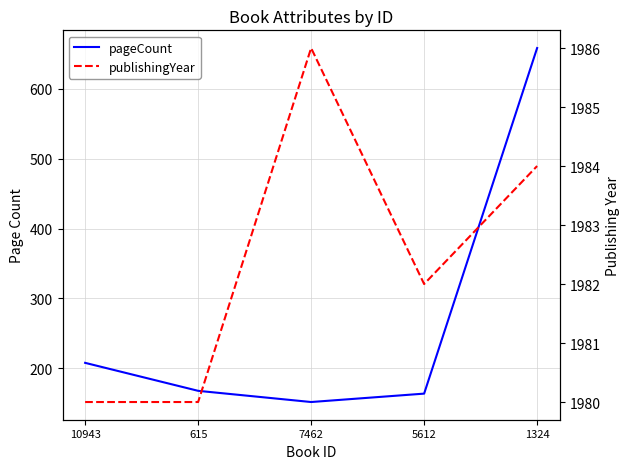

Rank the series by their average value, from lowest to highest.

pageCount, publishingYear